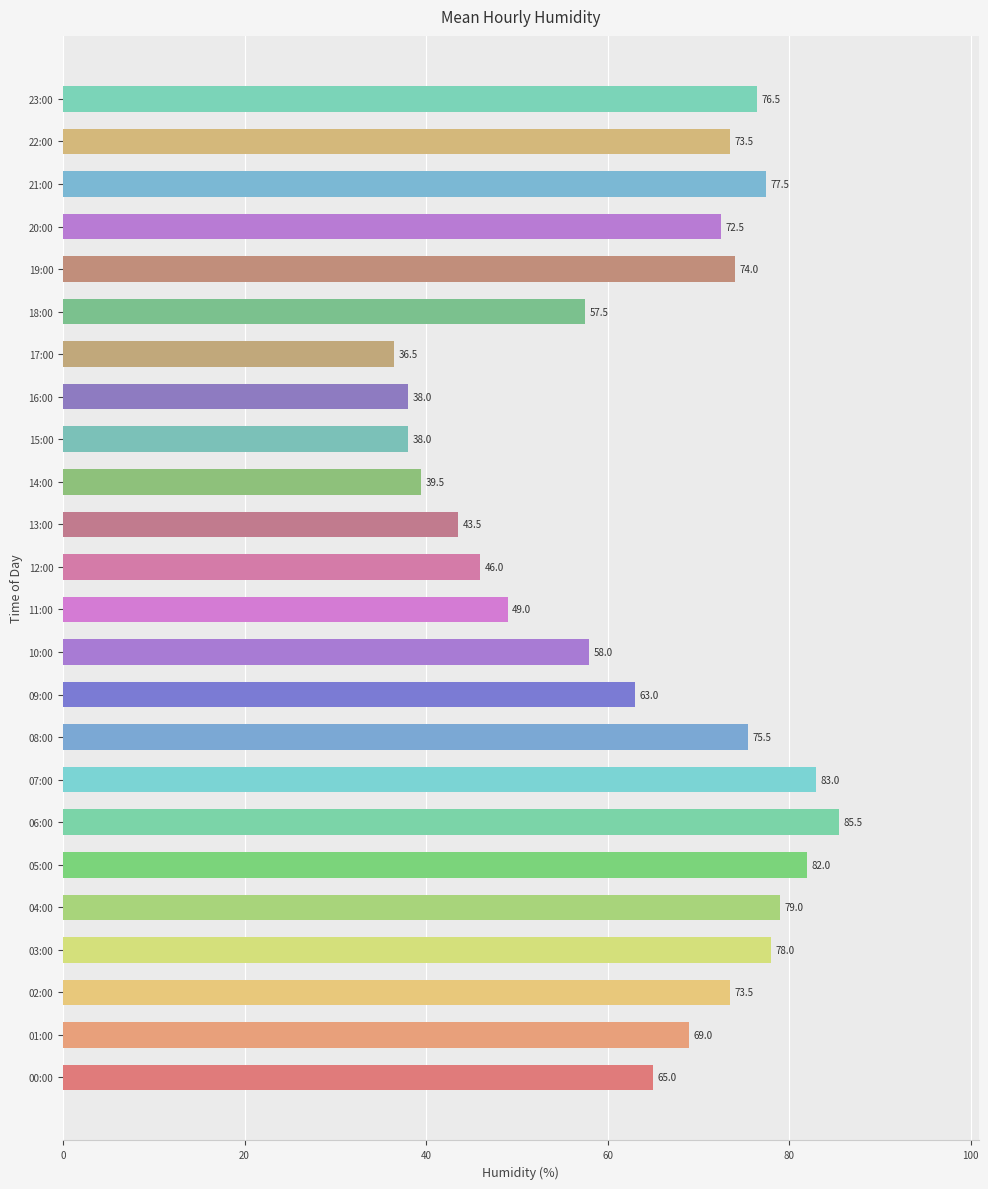

Where is the data nearest to the value 61?

09:00